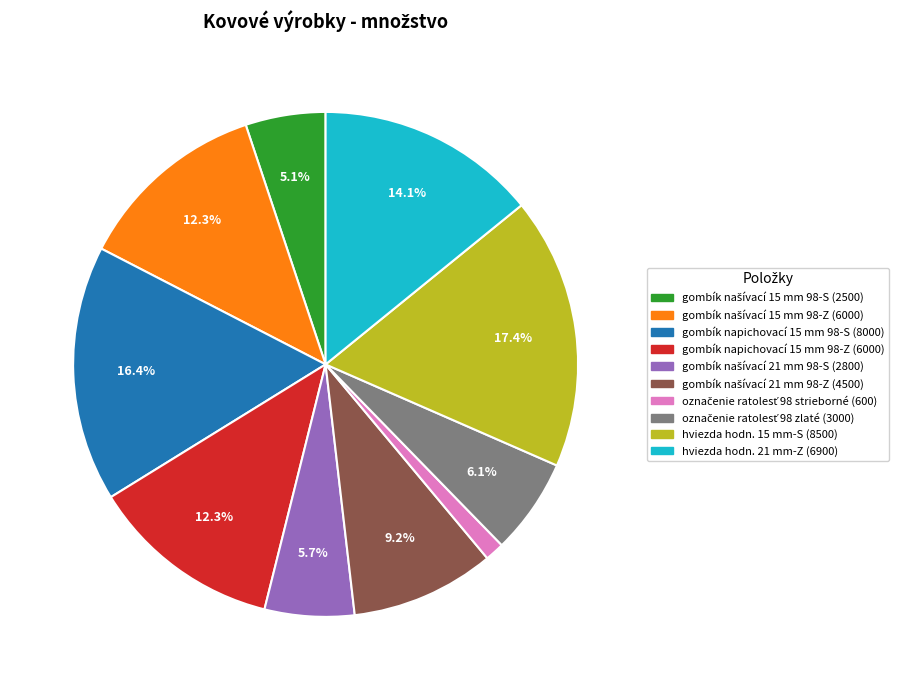

To the nearest percent, what is the difference between the largest and smallest slice percentages?

16%